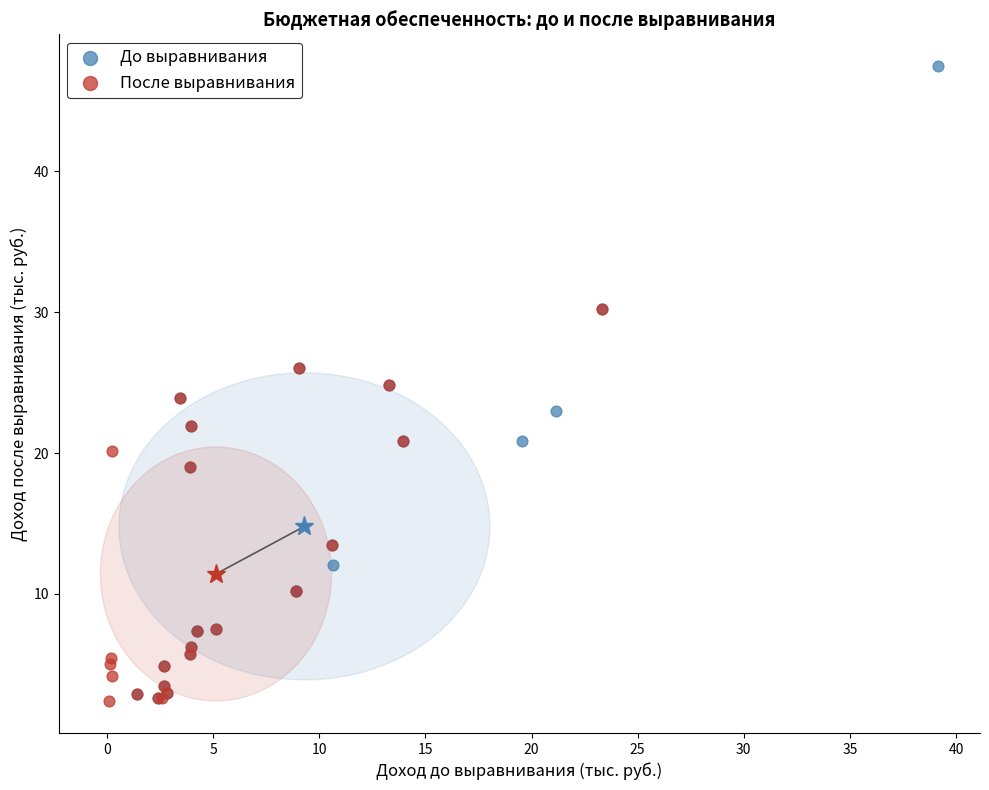

Which series contains the highest Y value?

До выравнивания